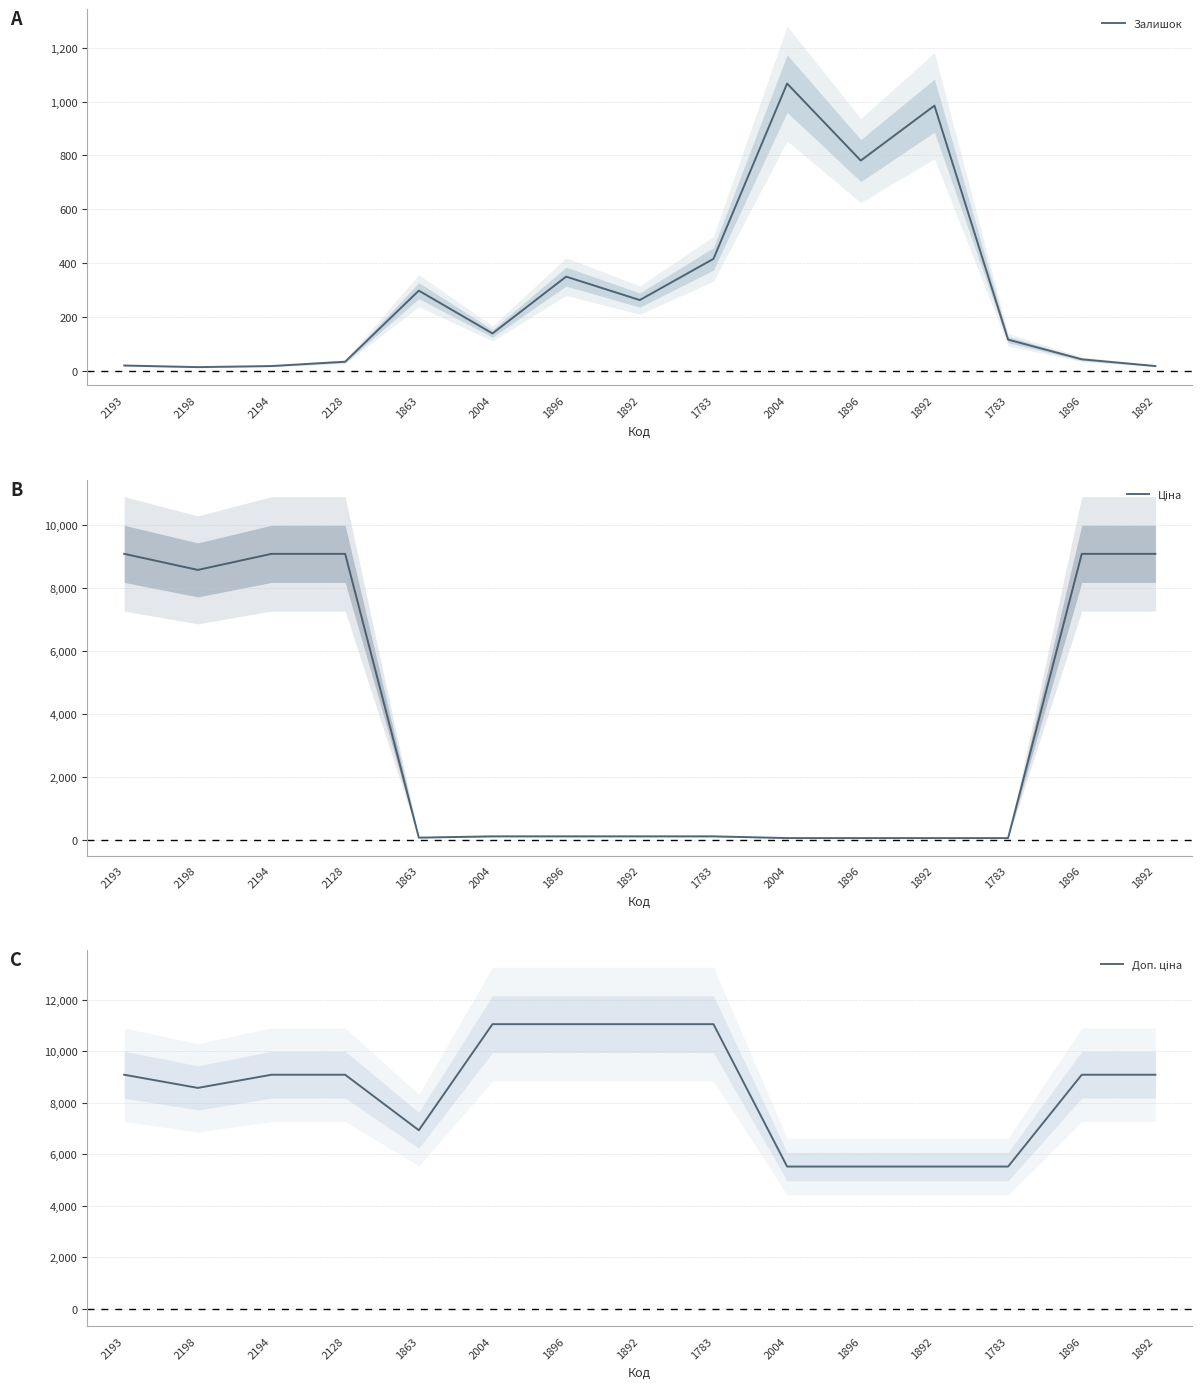

How many lines are shown in the chart?

3